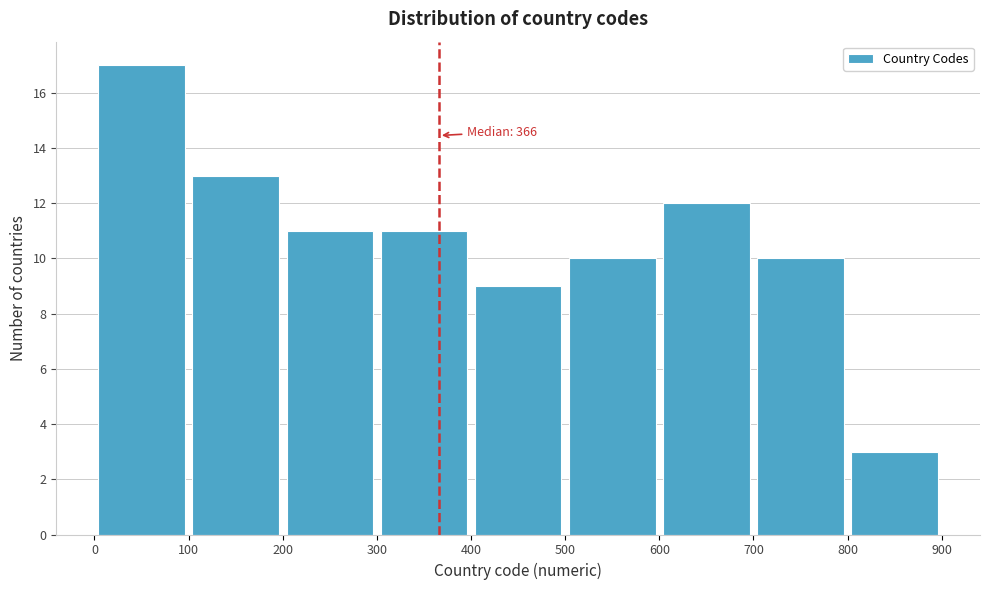

Over which range of the x-axis is the bar tallest?

0 to 100